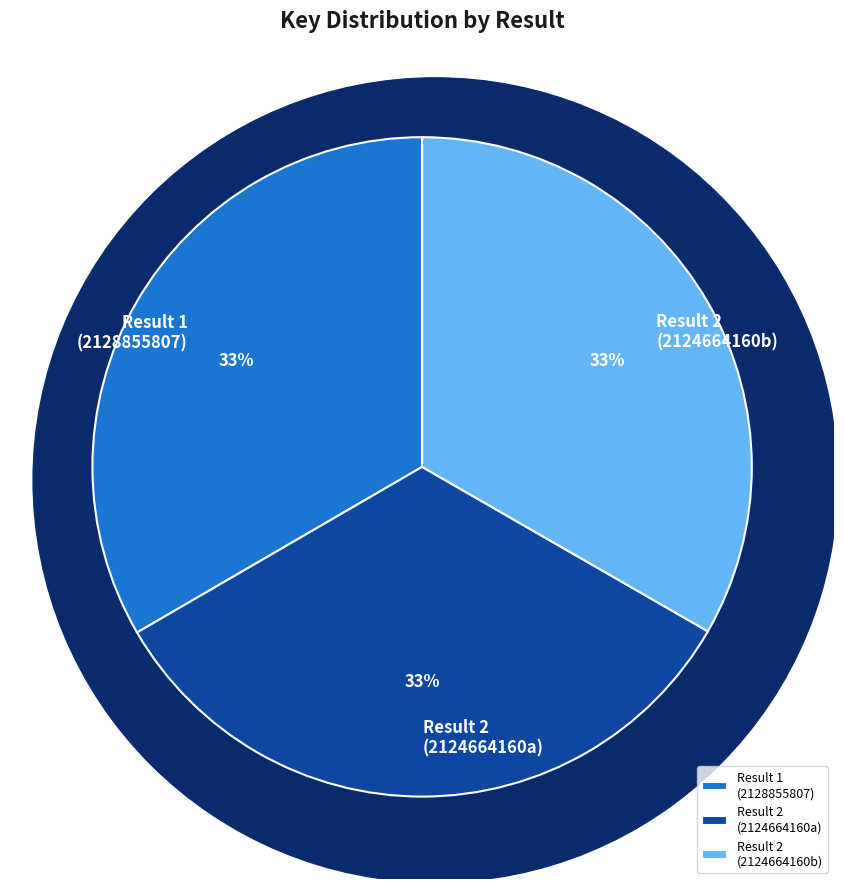

To the nearest percent, what portion does 2 represent?

33%